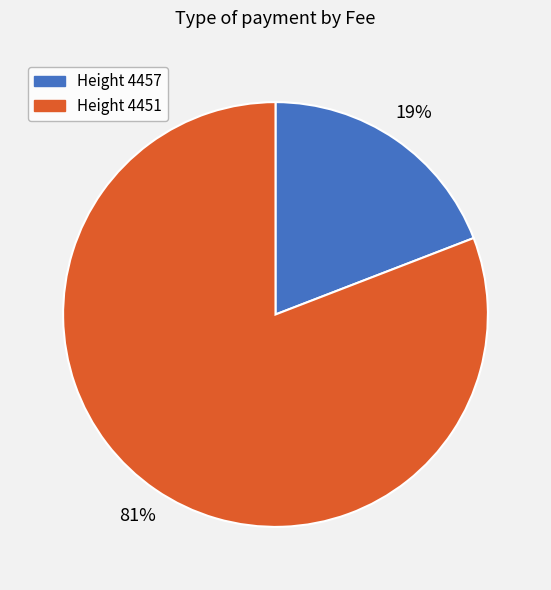

Between Height 4457 and Height 4451, which is larger?

Height 4451